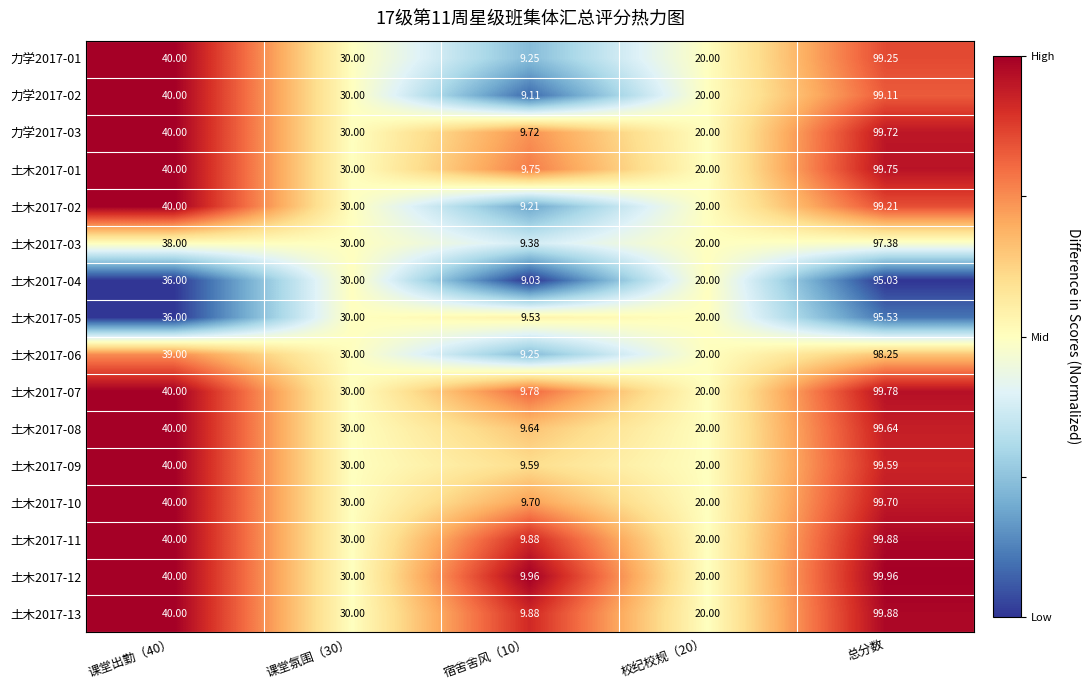

Is the value of 土木2017-12 at 课堂氛围（30） greater than the value of 土木2017-09 at 校纪校规（20）?

Yes